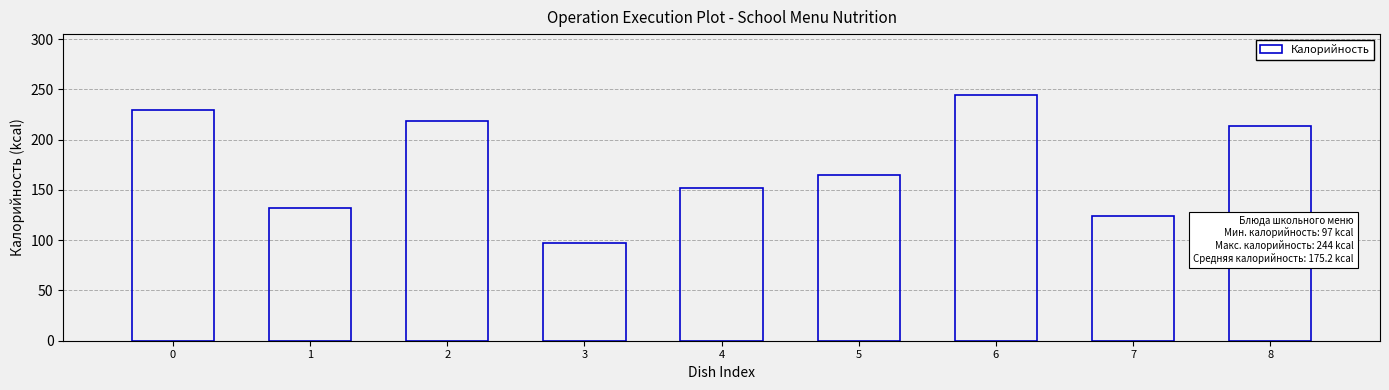

Reading right to left, what are all the values shown in this chart?

8=214	7=124	6=244	5=165	4=152	3=97	2=219	1=132	0=230